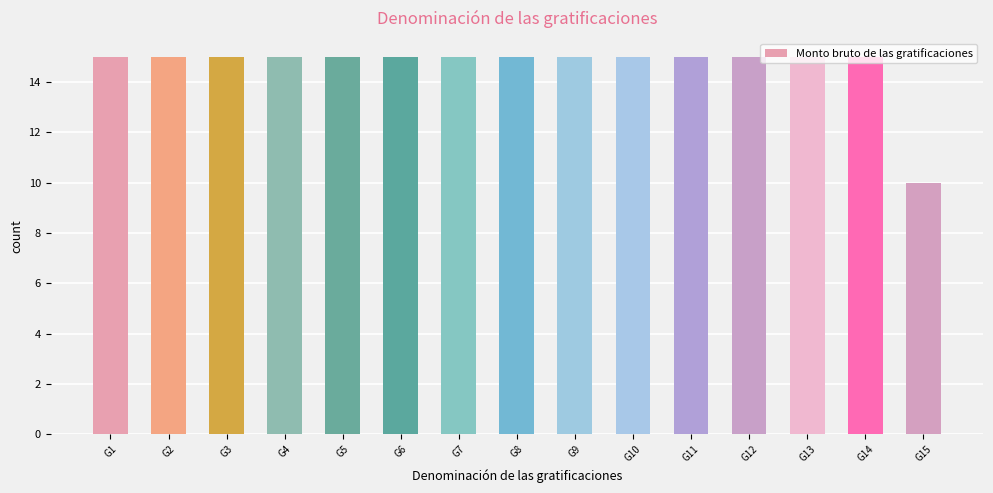

What is the average value?

15